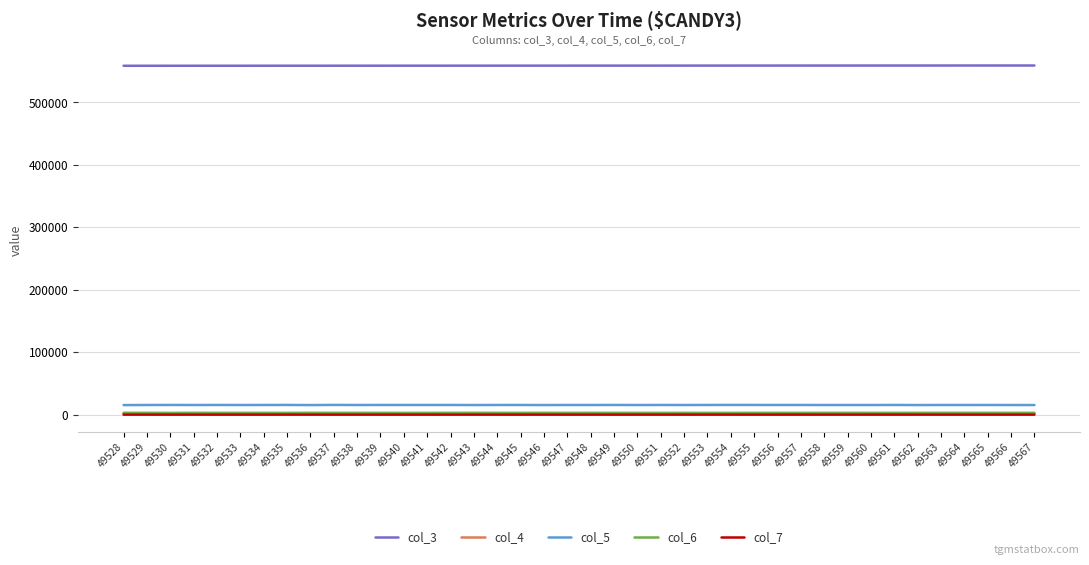

The col_7 series shows 67 at 49528. True or false?

True